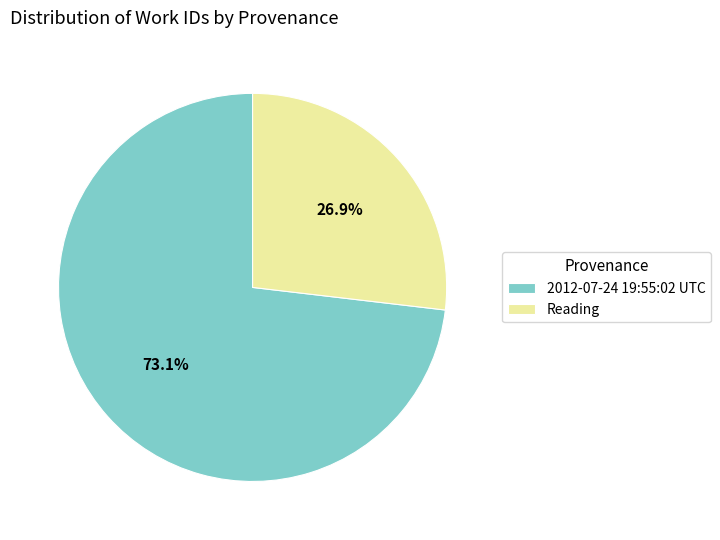

What is the smallest slice in the pie chart?

Reading